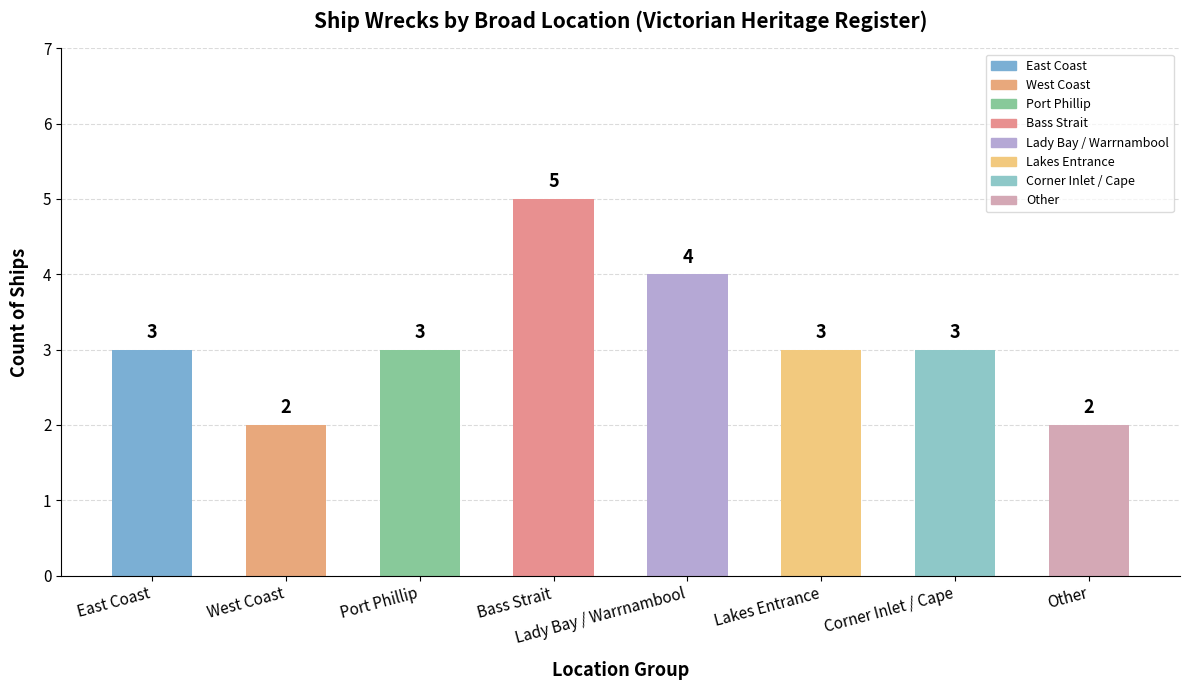

What is the sum of all values?

25